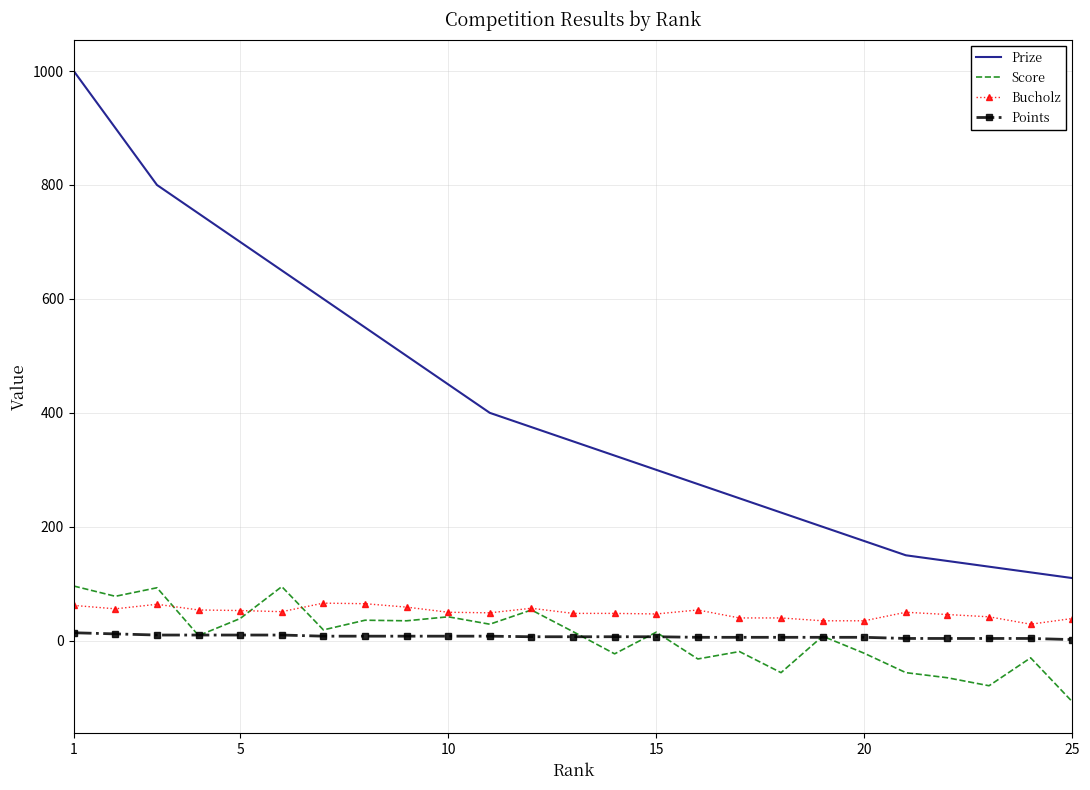

Which series has the largest total across all categories?

Prize